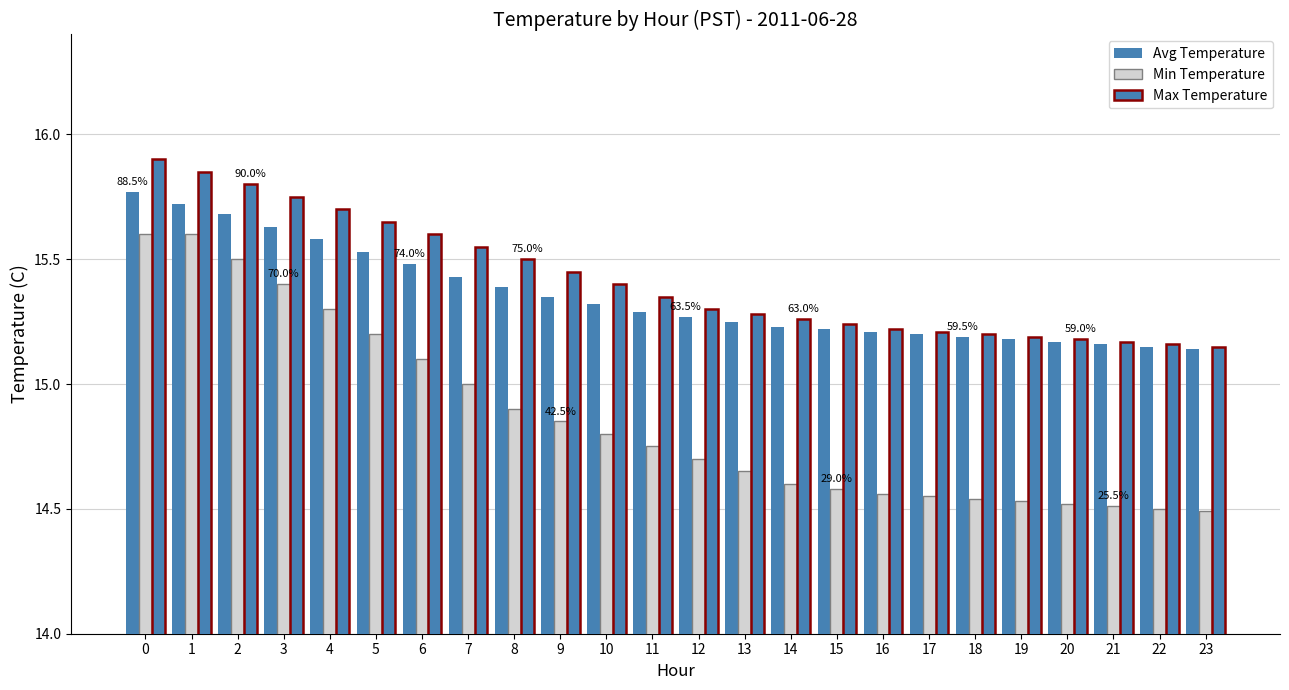

The value of Max Temperature at 13 is 10.1. True or false?

False